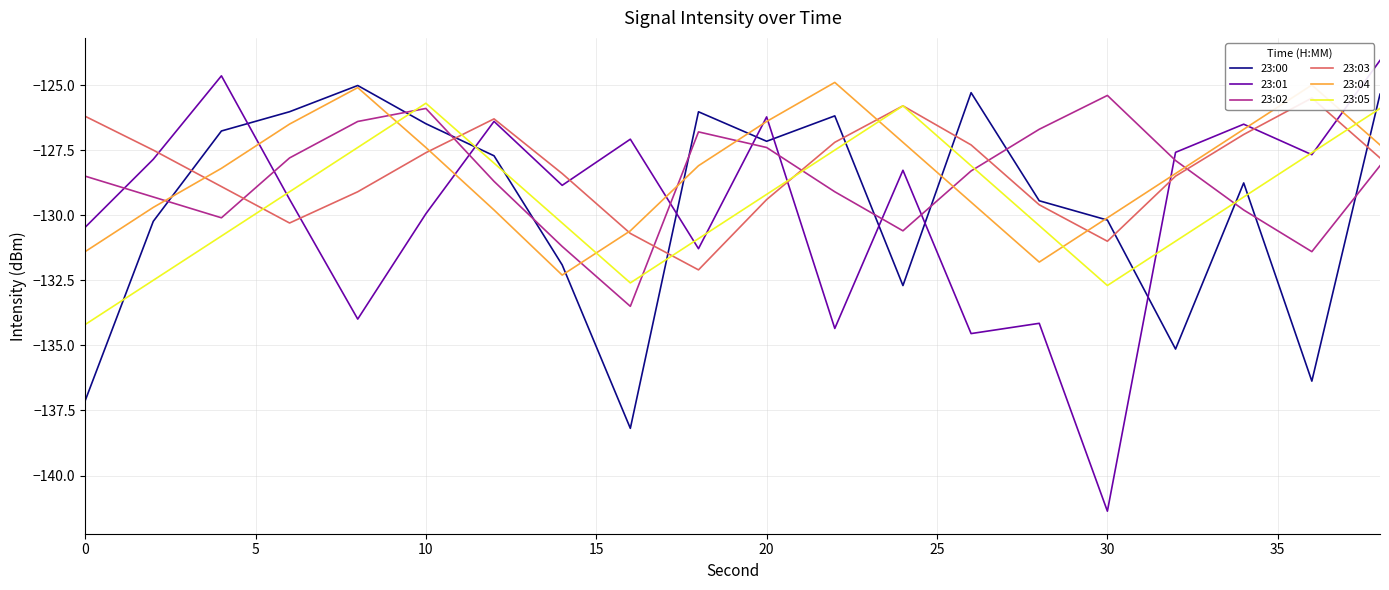

How many times do 23:00 and 23:01 cross each other?

8